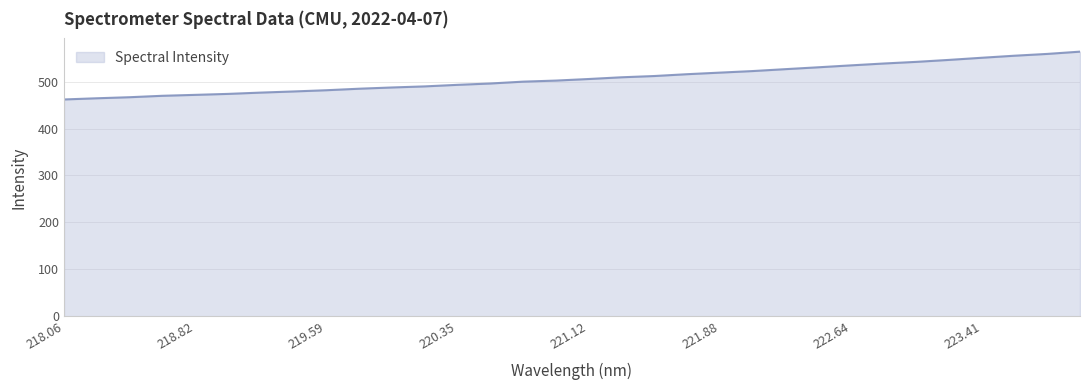

What is the difference between the maximum and minimum values?

101.8